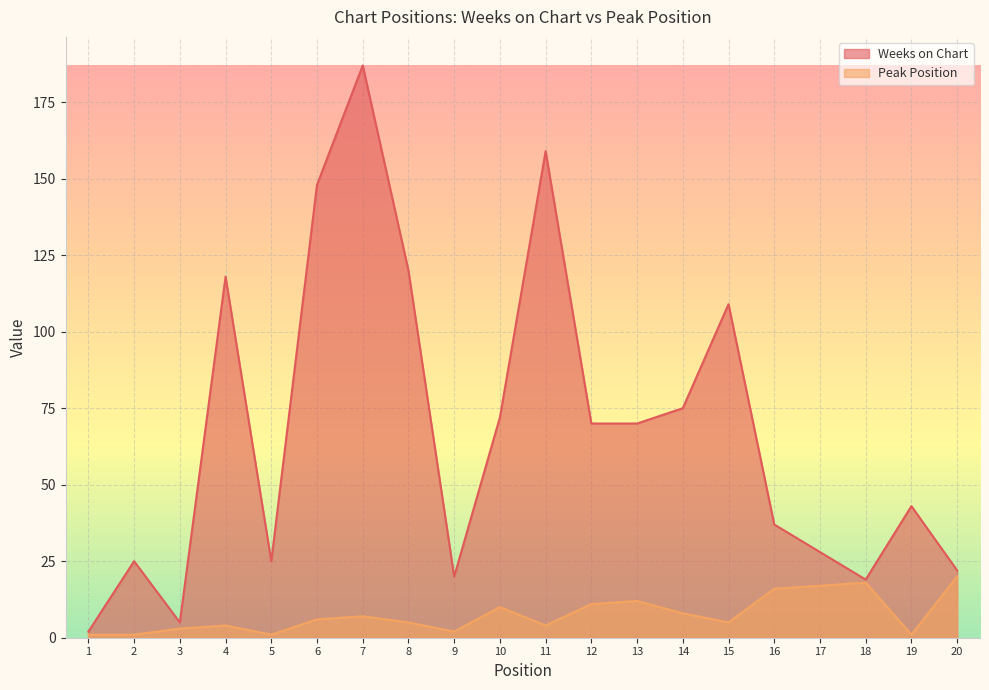

What is the sum of the Peak Position values at 16 and 12?

27